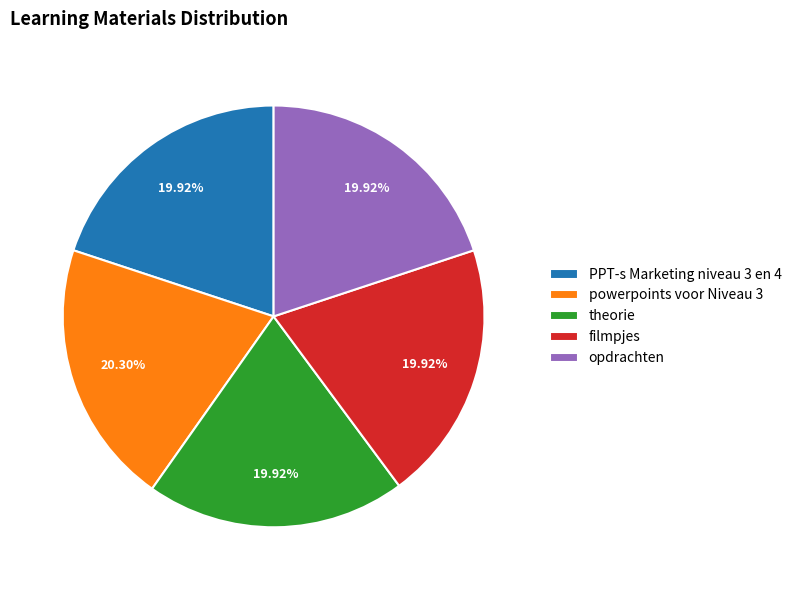

How many segments does this pie chart have?

5